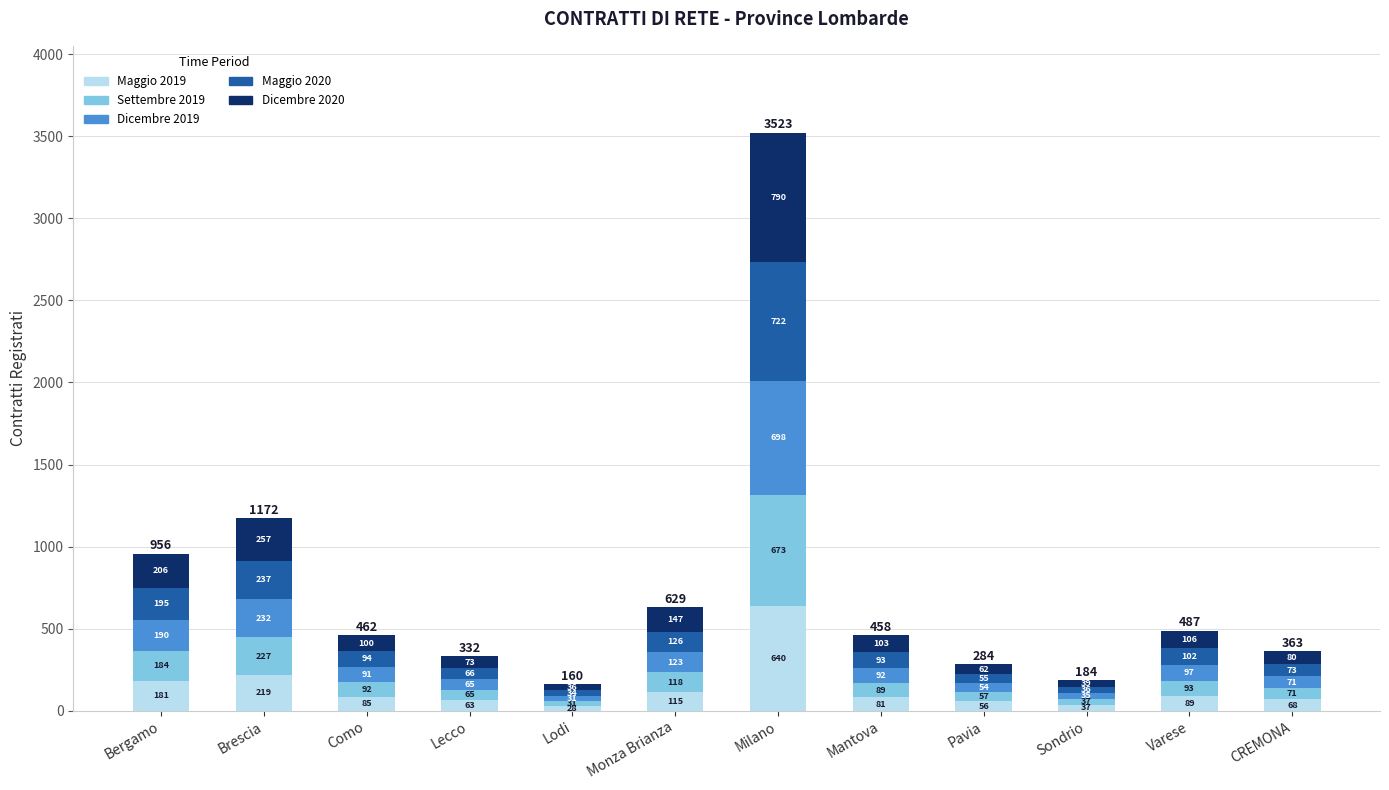

What are all the series names shown in the legend?

Maggio 2019, Settembre 2019, Dicembre 2019, Maggio 2020, Dicembre 2020